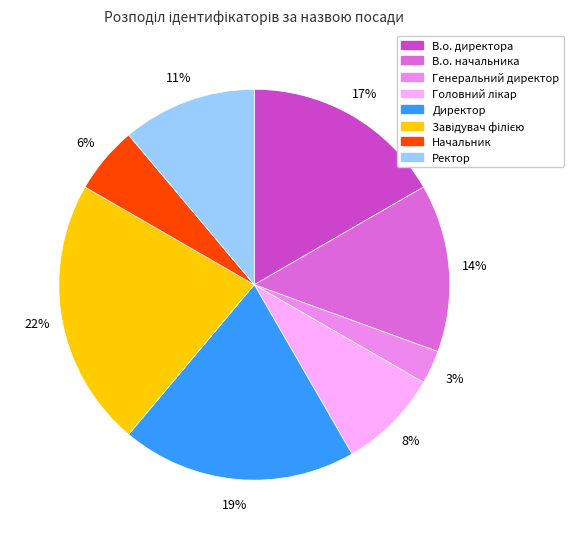

The Ректор slice represents 11% of the pie. True or false?

True